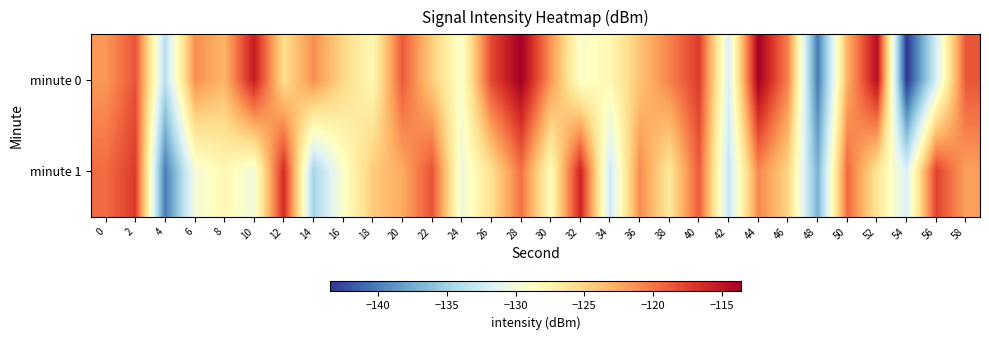

Rank the series at 22 from highest to lowest value.

minute 1, minute 0